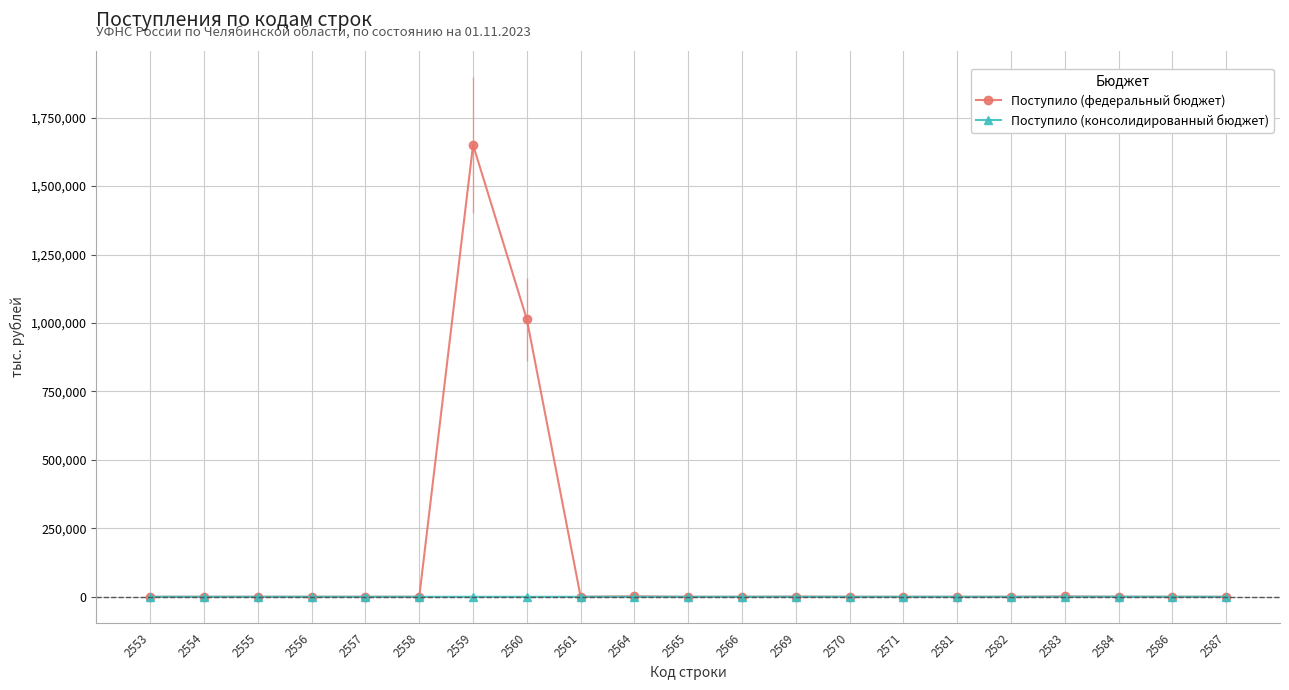

What is the difference between the maximum and second lowest values in the Поступило (консолидированный бюджет) series?

242